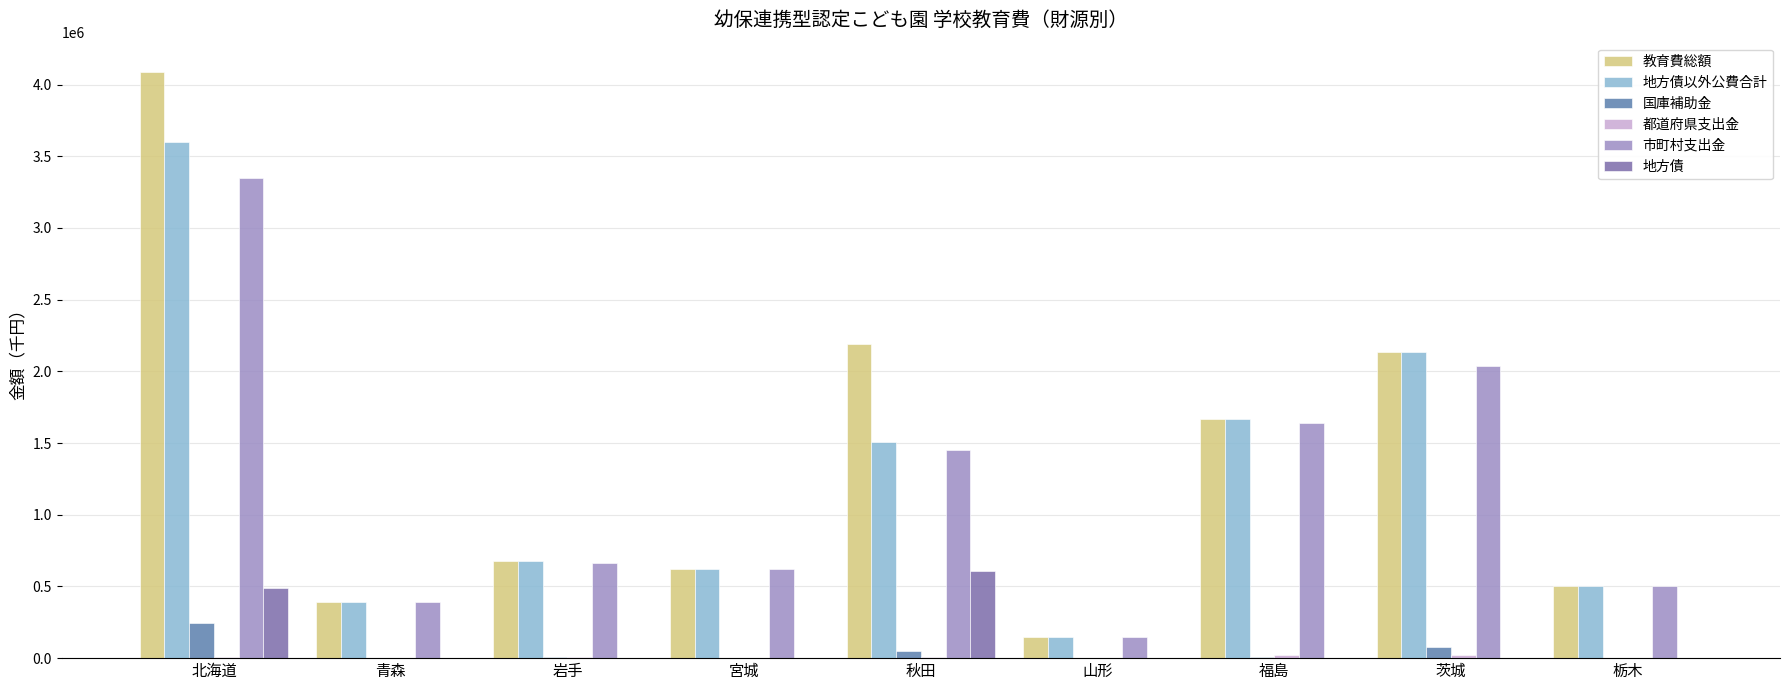

The 教育費総額 series shows 2781070 at 福島. True or false?

False